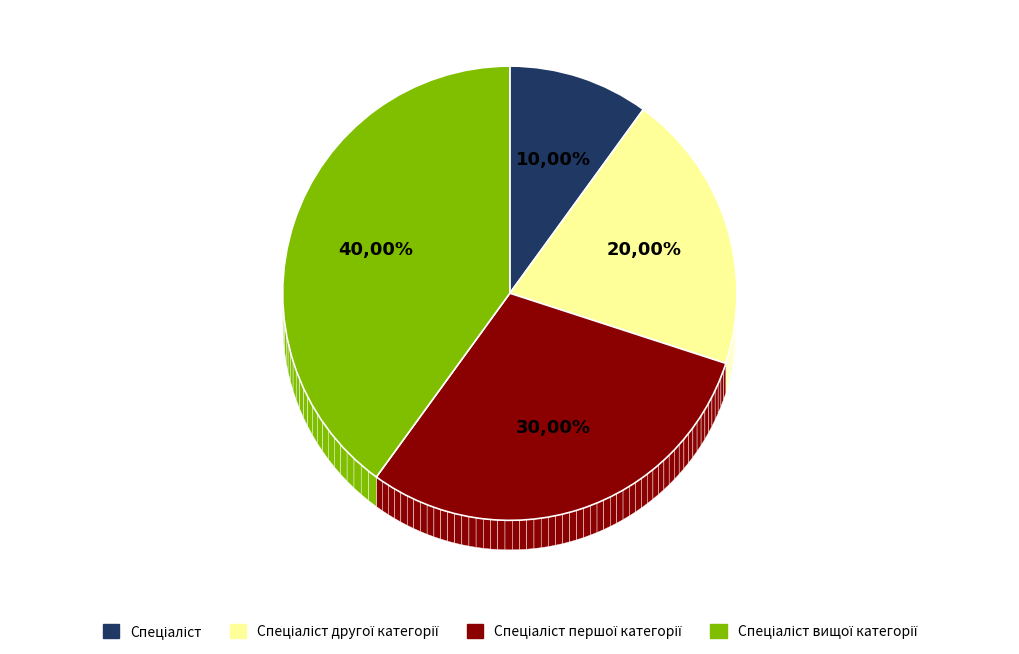

Is it true that Спеціаліст другої категорії is 27% of the pie?

False